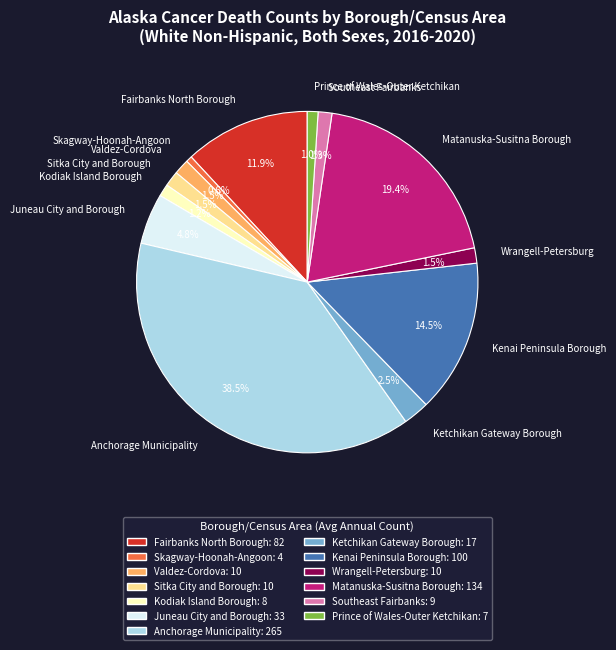

True or false: Kodiak Island Borough accounts for 1% of the total.

True